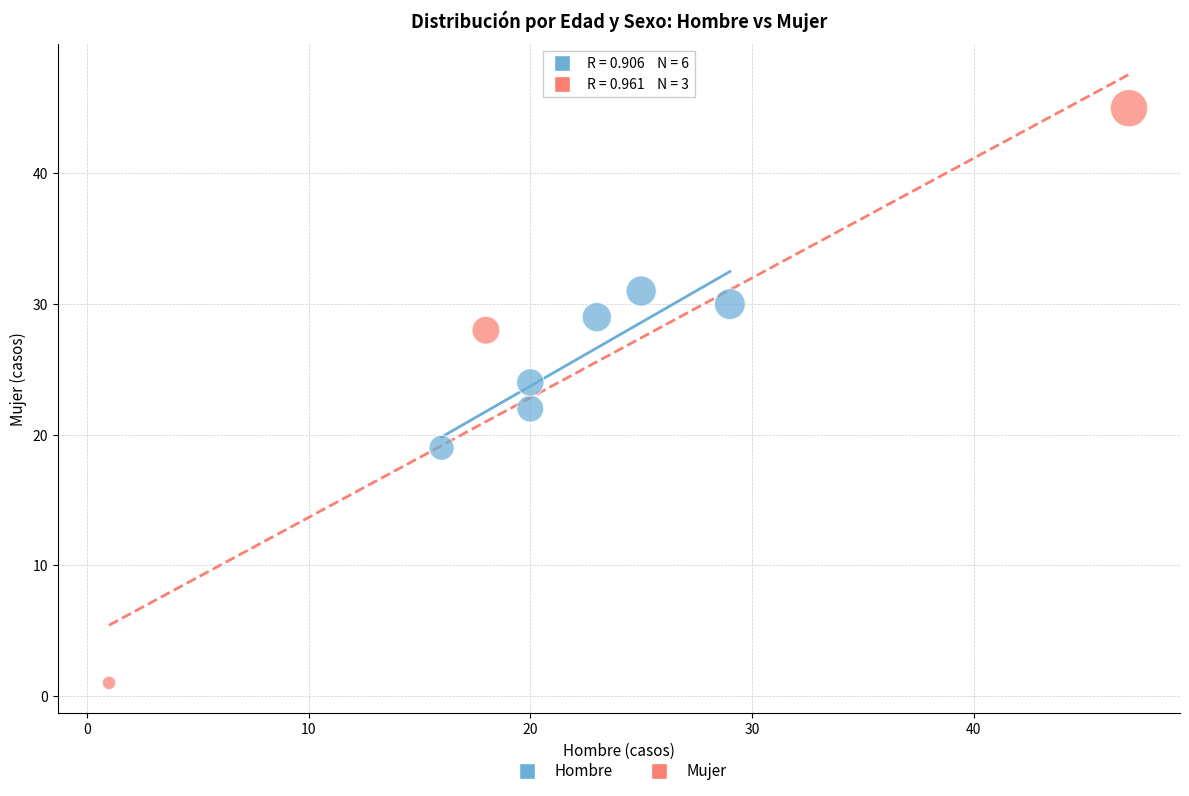

Which series has the widest spread of Y values?

Mujer